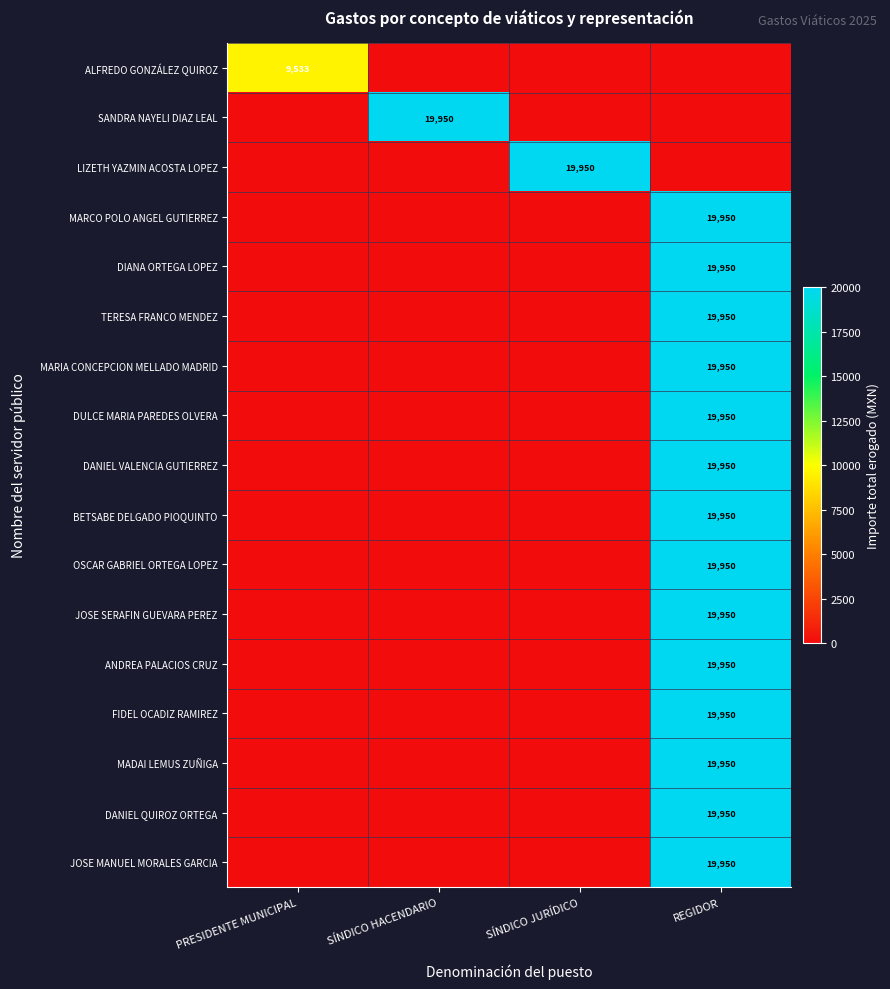

Is it true that JOSE MANUEL MORALES GARCIA equals 19950 at REGIDOR?

True